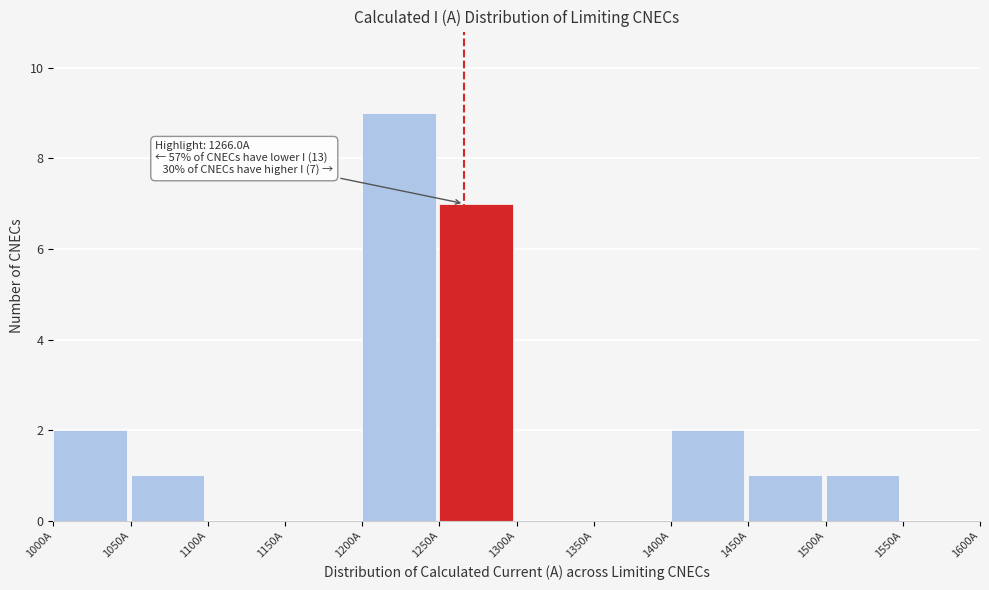

Over which range of the x-axis is the bar tallest?

1200 to 1250